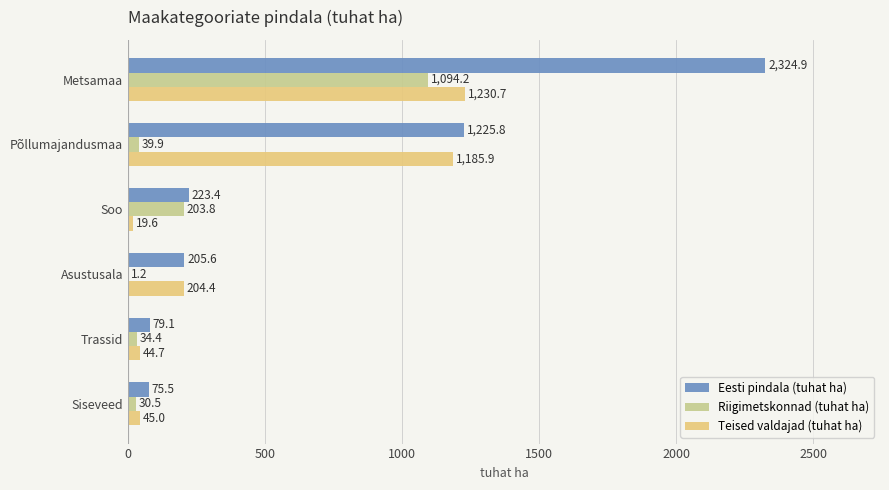

What is the highest value of the Teised valdajad (tuhat ha) series?

1230.7